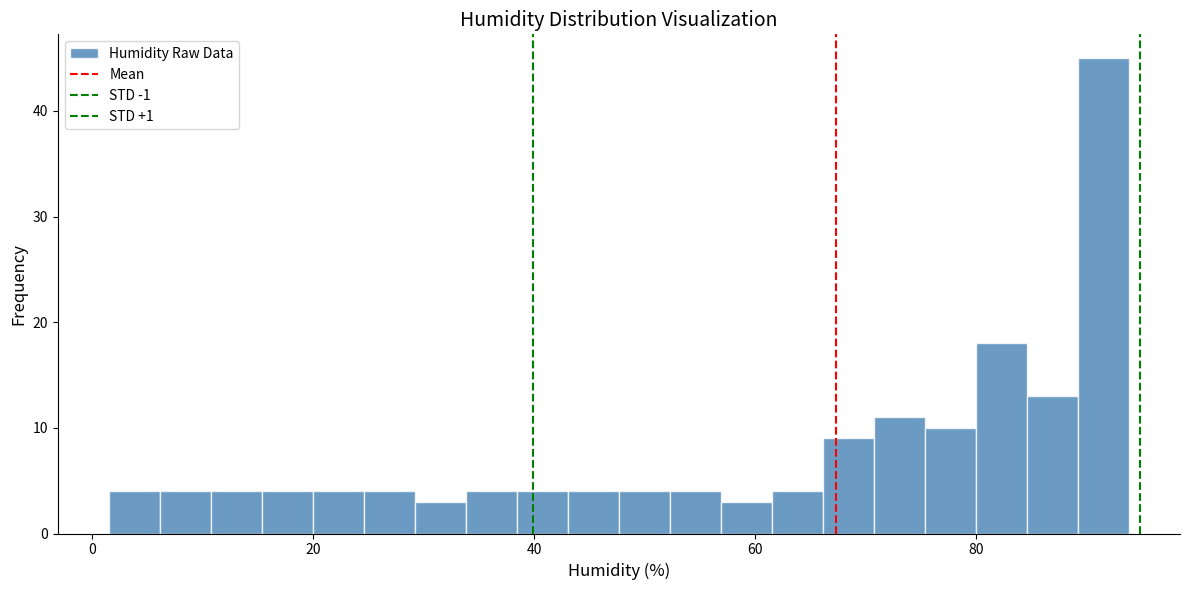

Read against the x-axis, roughly where is the centre of the tallest bar?

92